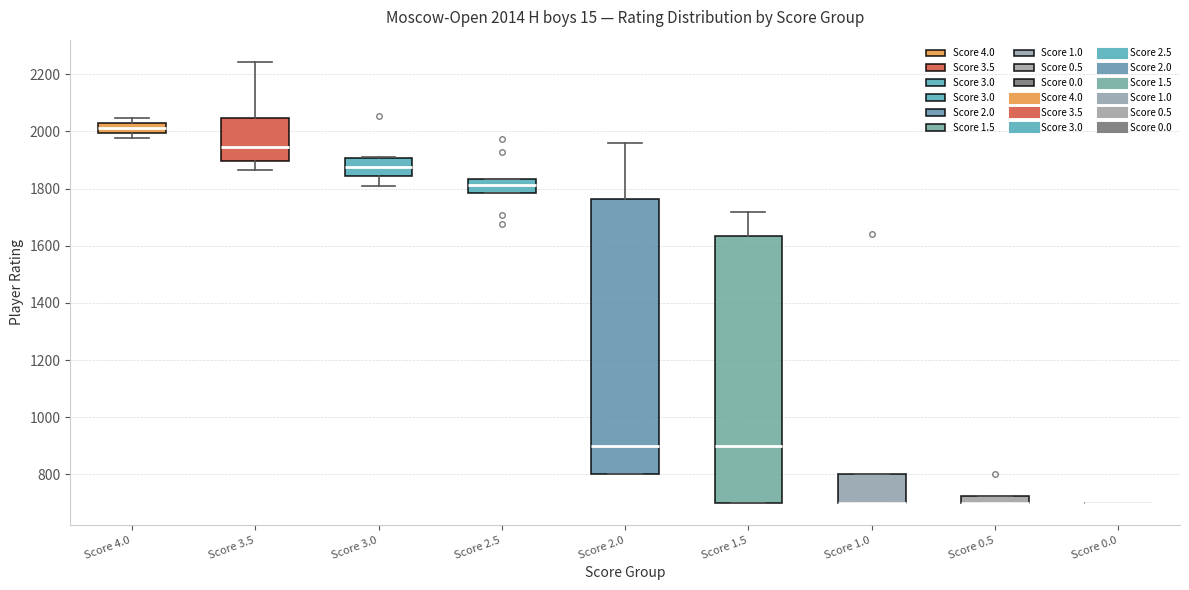

Which box is the tallest, from its lower edge to its upper edge?

Score 2.0